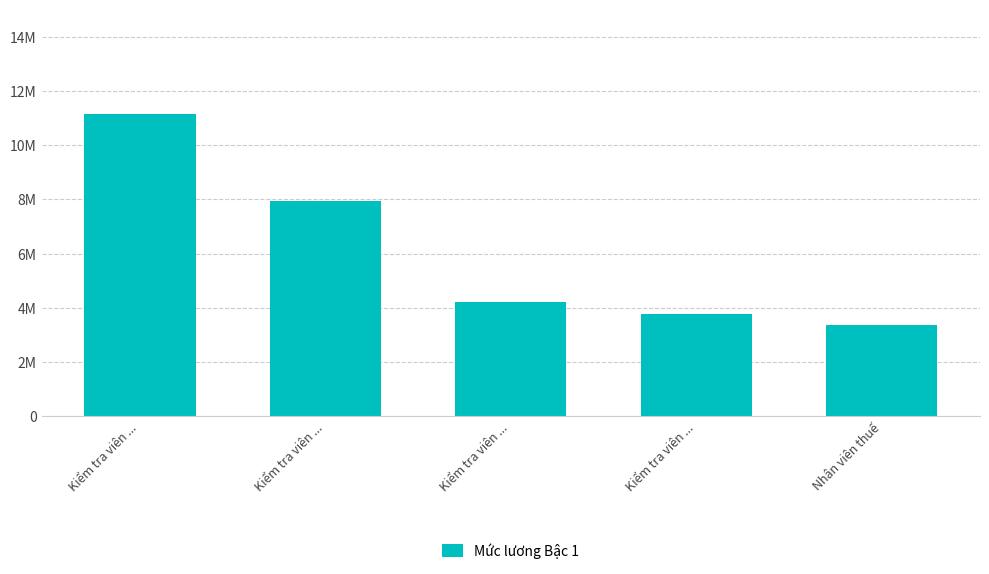

What is the sum of the values at Kiểm tra viên ... and Kiểm tra viên ...?

12132000